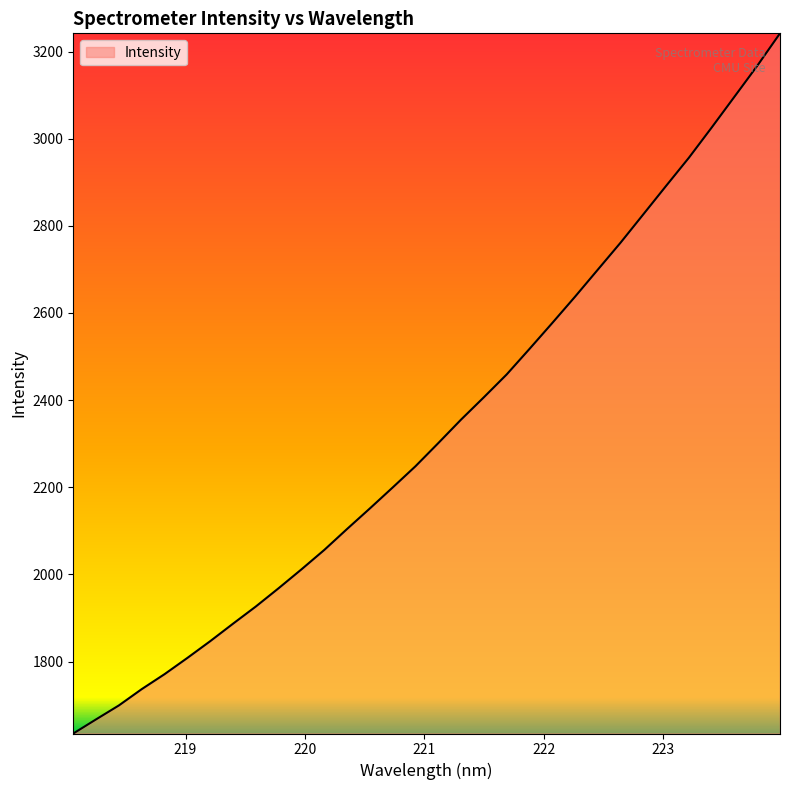

What is the maximum value shown in the chart?

3241.7